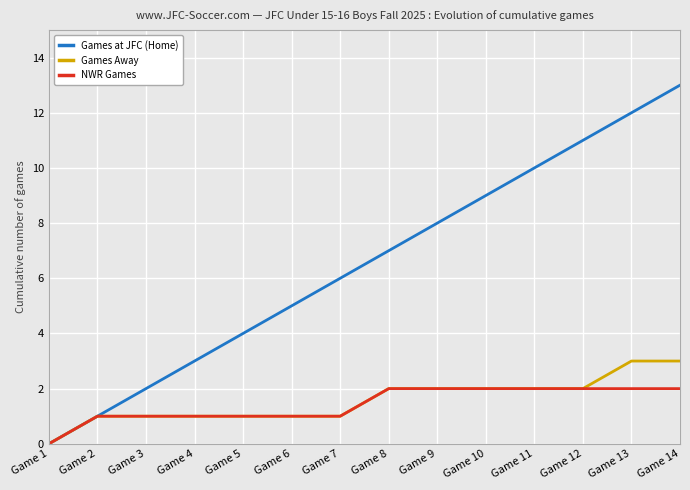

How many lines are shown in the chart?

3